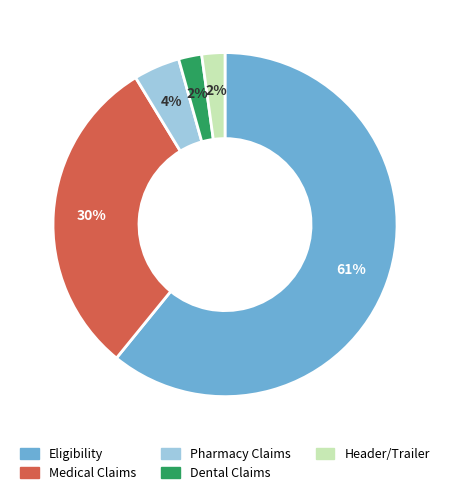

To the nearest percent, what is the average slice percentage?

20%